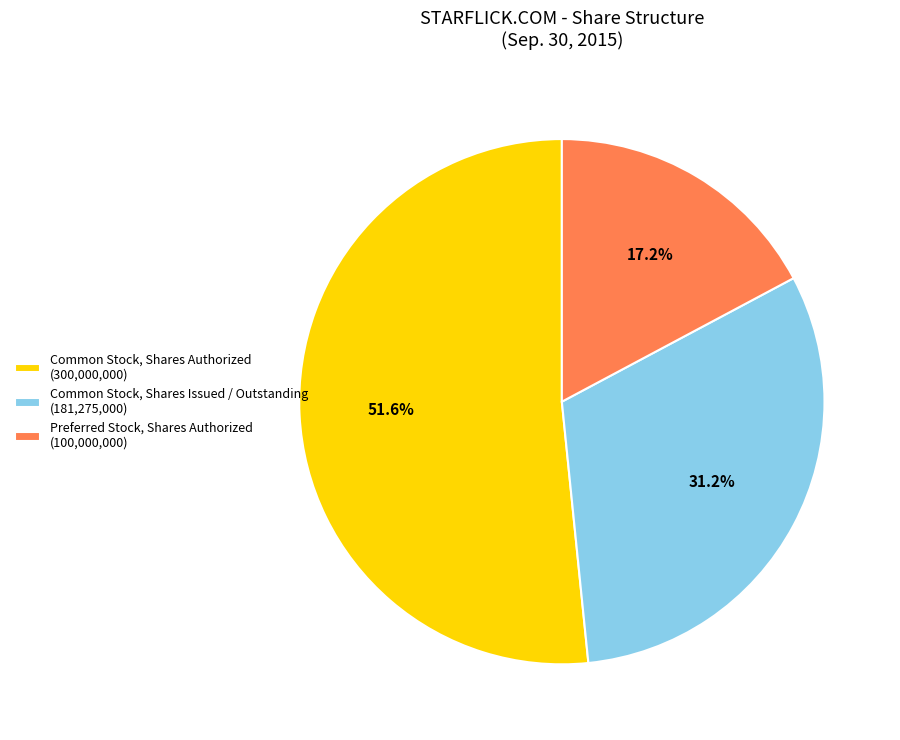

To the nearest percent, what is the difference between the largest and smallest slice percentages?

34%